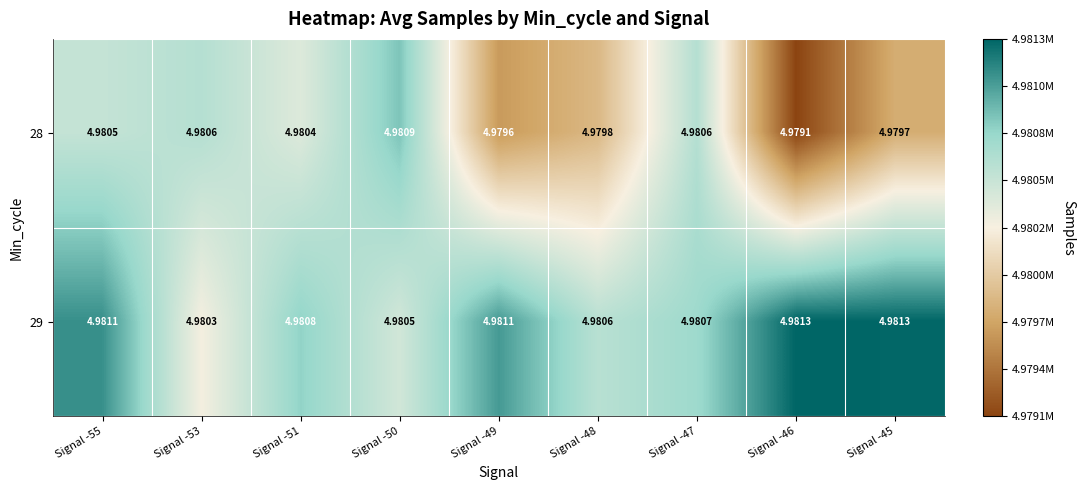

How many distinct data groups are displayed?

2